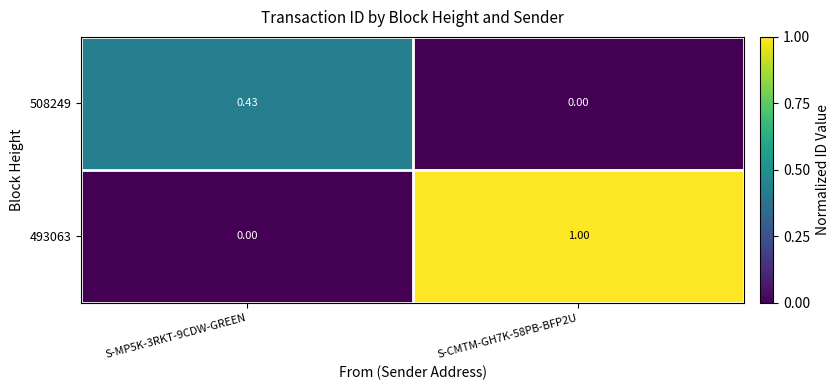

Is the value of 493063 at S-MP5K-3RKT-9CDW-GREEN greater than the value of 508249 at S-MP5K-3RKT-9CDW-GREEN?

No